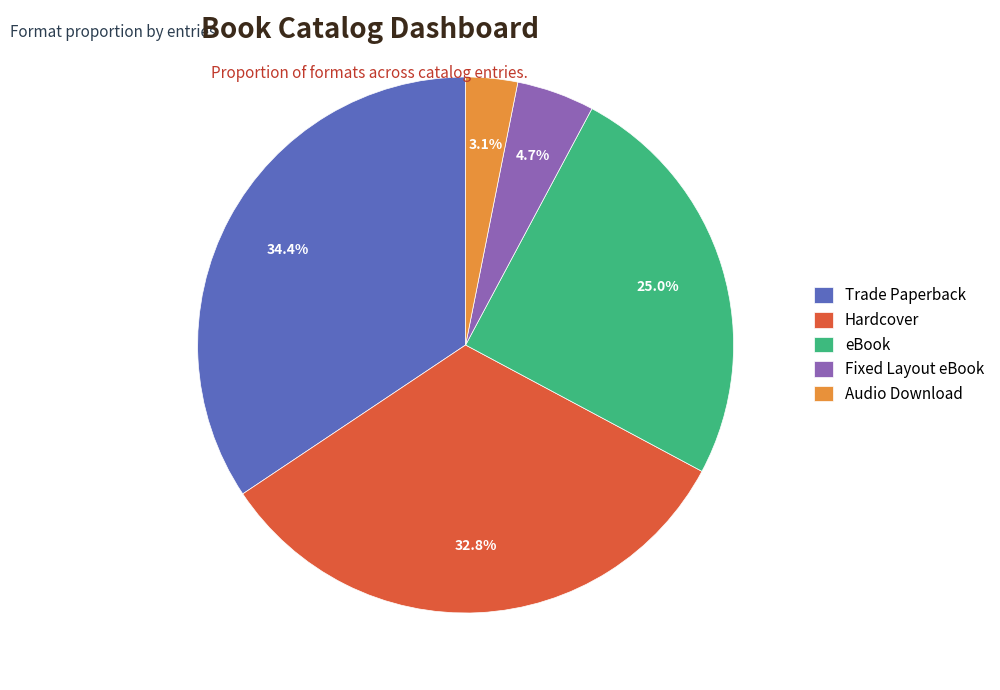

How many slices are in this pie chart?

5